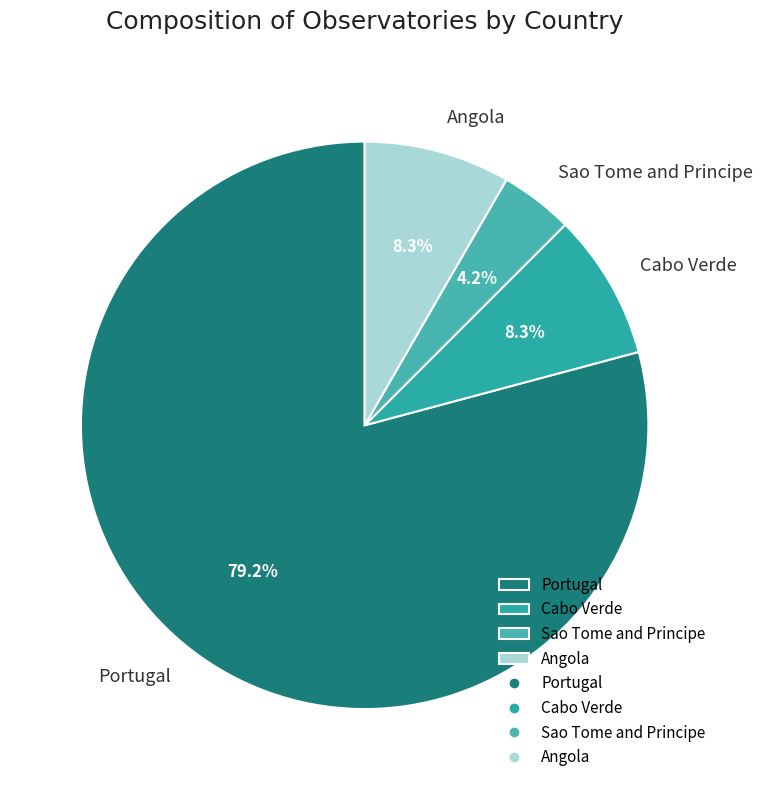

Approximately how many times larger is the value at Sao Tome and Principe compared to Angola?

0.5